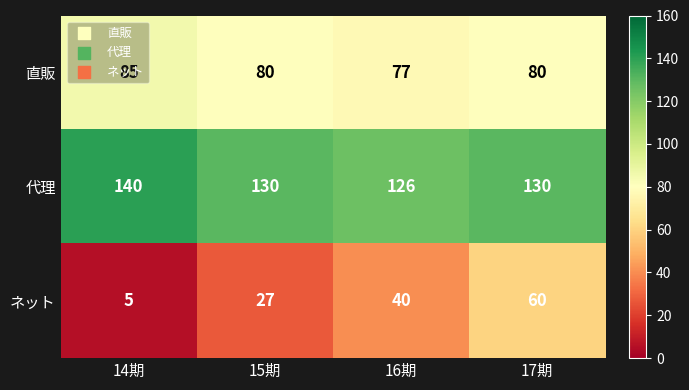

Which series changed the most between 14期 and 17期?

ネット